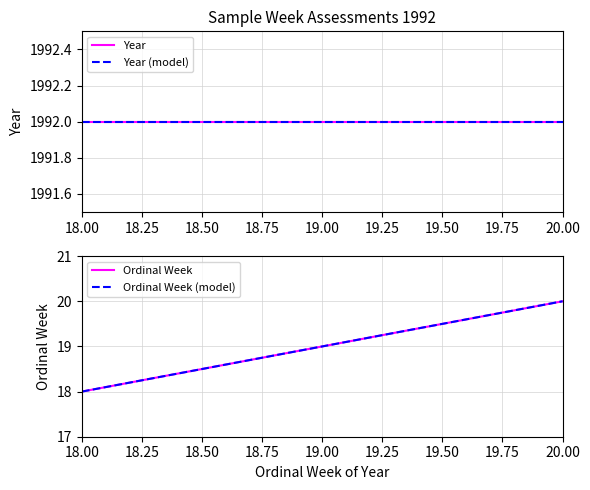

Does the chart have visible grid lines?

Yes